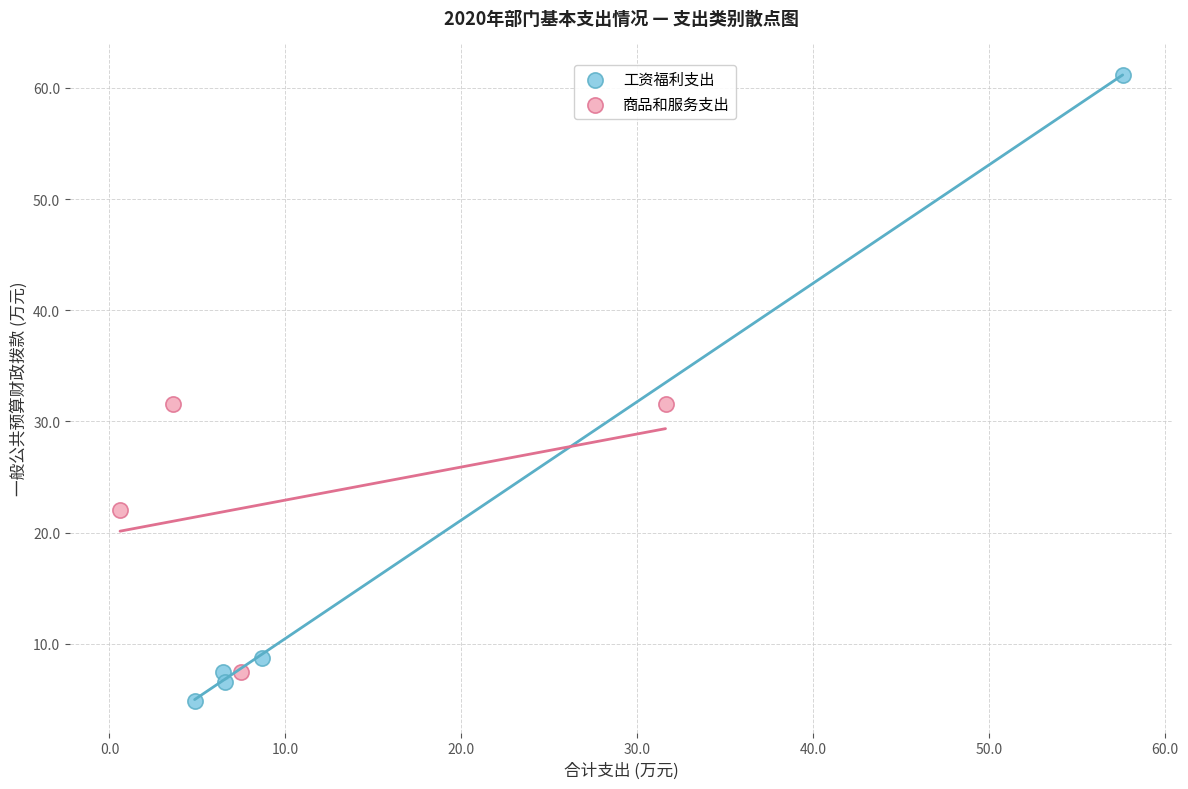

Which series contains the lowest Y value?

工资福利支出